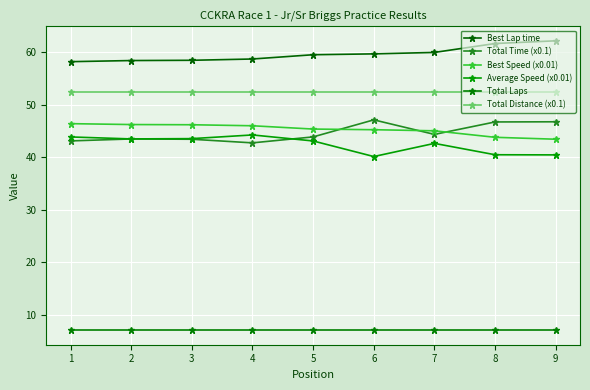

Does the chart display data point markers on the line(s)?

Yes